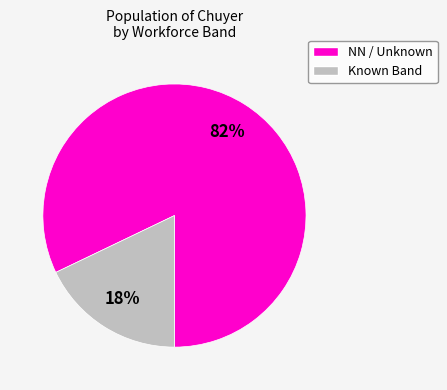

Is there a majority slice in this chart?

Yes